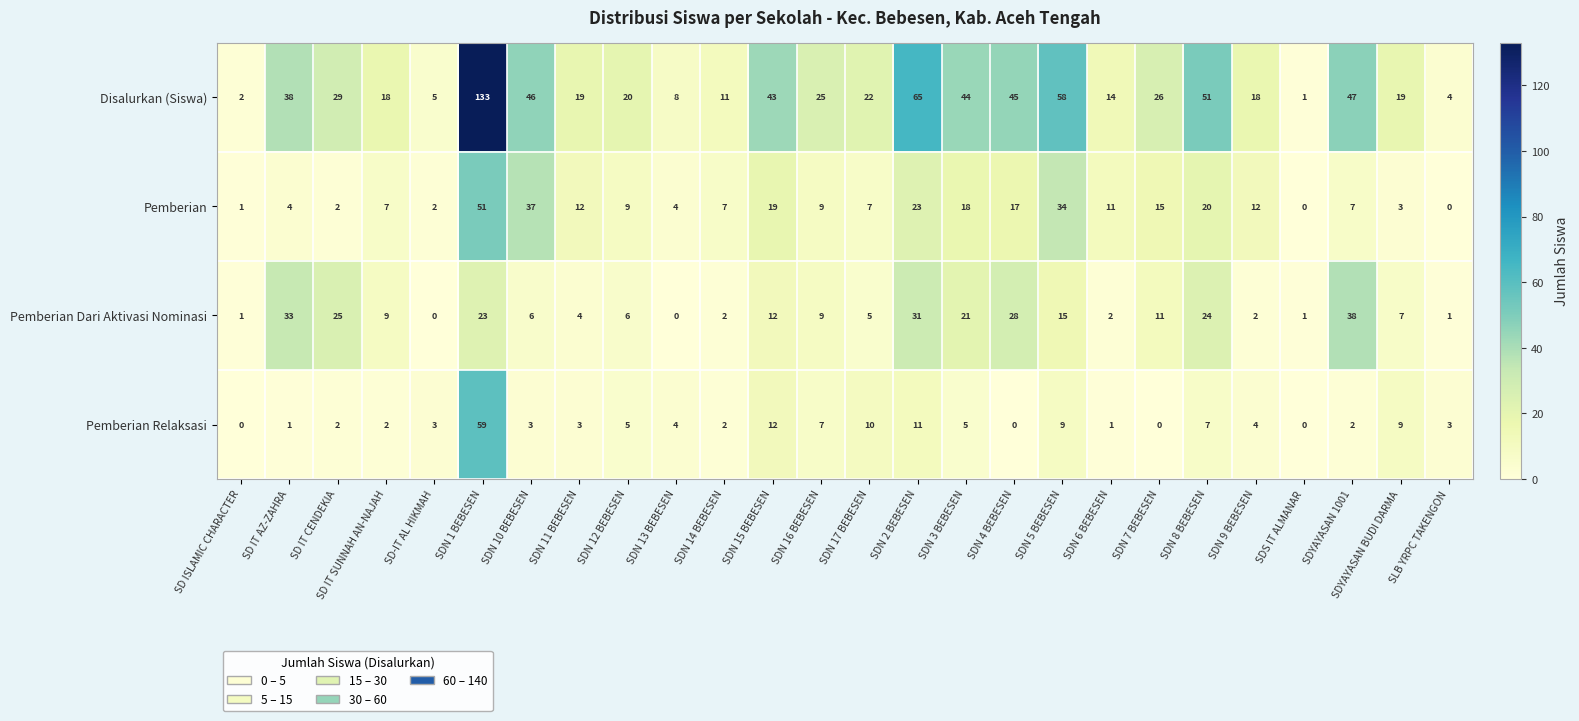

The value of Pemberian Relaksasi at SDN 2 BEBESEN is 6. True or false?

False